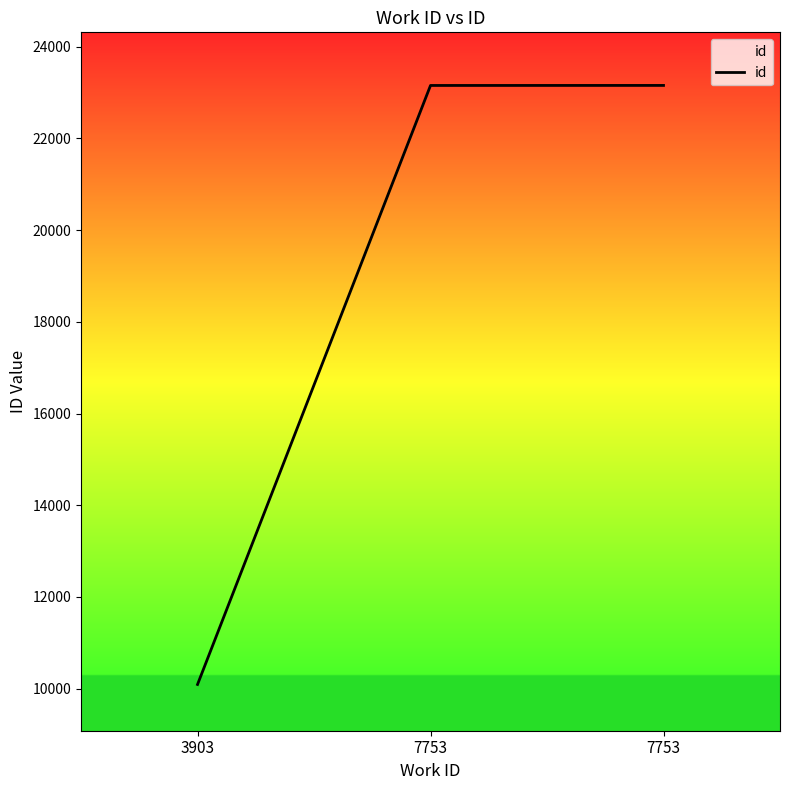

How many distinct data groups are displayed?

1